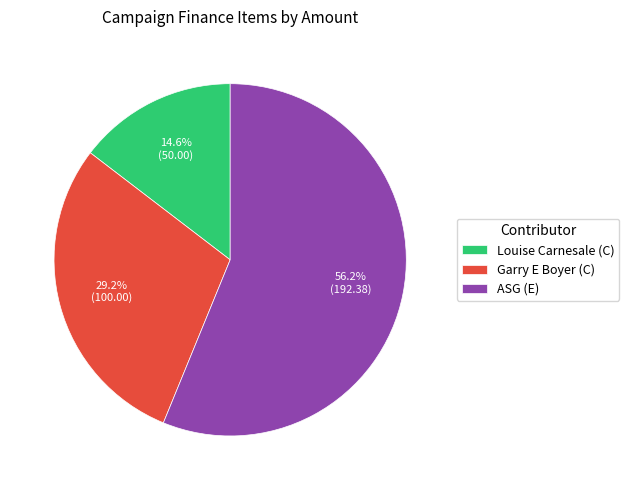

Is it true that Garry E Boyer (C) is 43% of the pie?

False